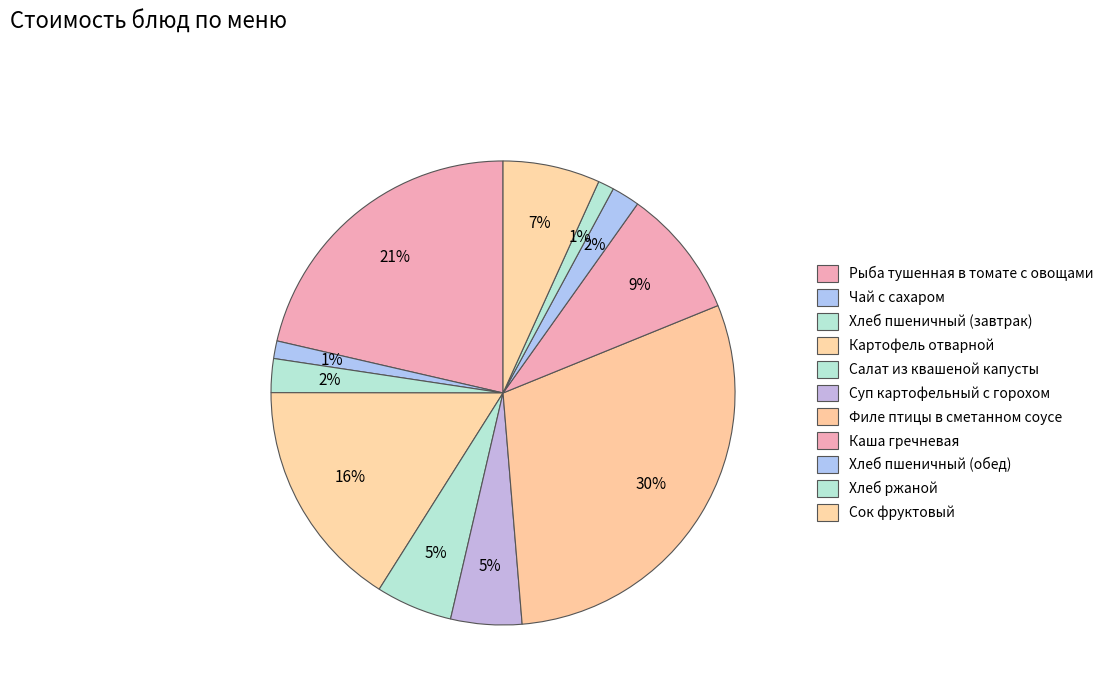

Does Хлеб пшеничный (обед) account for over 50% of the chart?

No